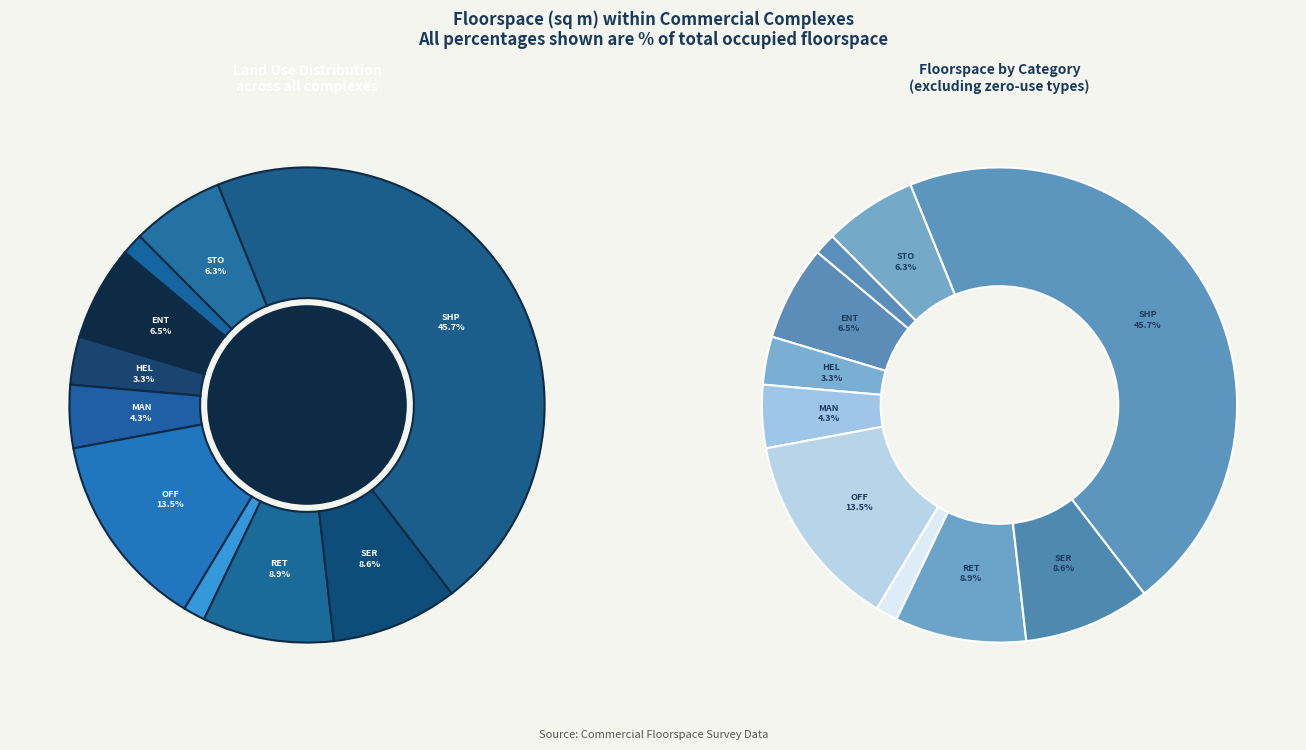

Which category has the biggest portion of the pie?

SHP